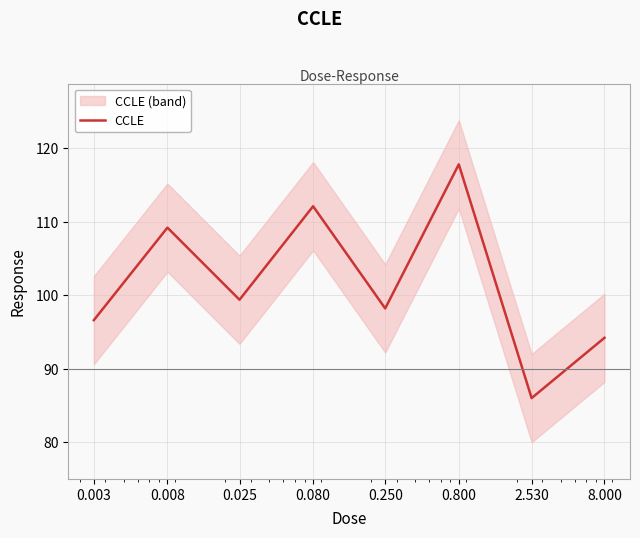

How many interior local peaks (higher than both neighbors) does the data have?

3